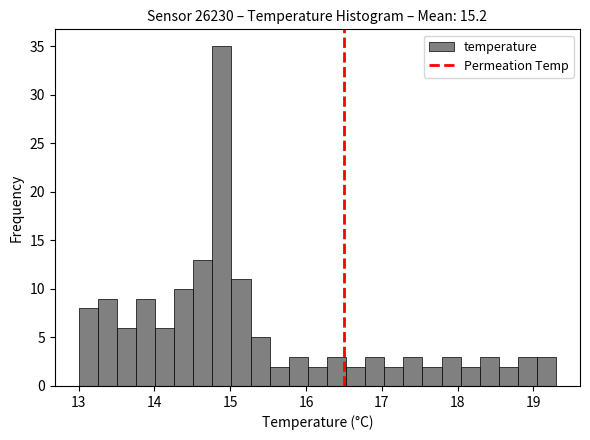

Around what value on the x-axis is the tallest bar? Give the approximate position of its centre, as read against the axis.

14.9